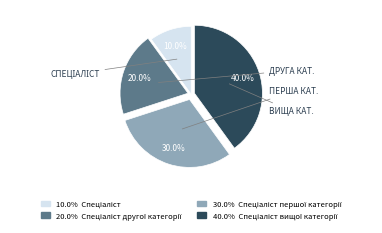

How many slices are in this pie chart?

4